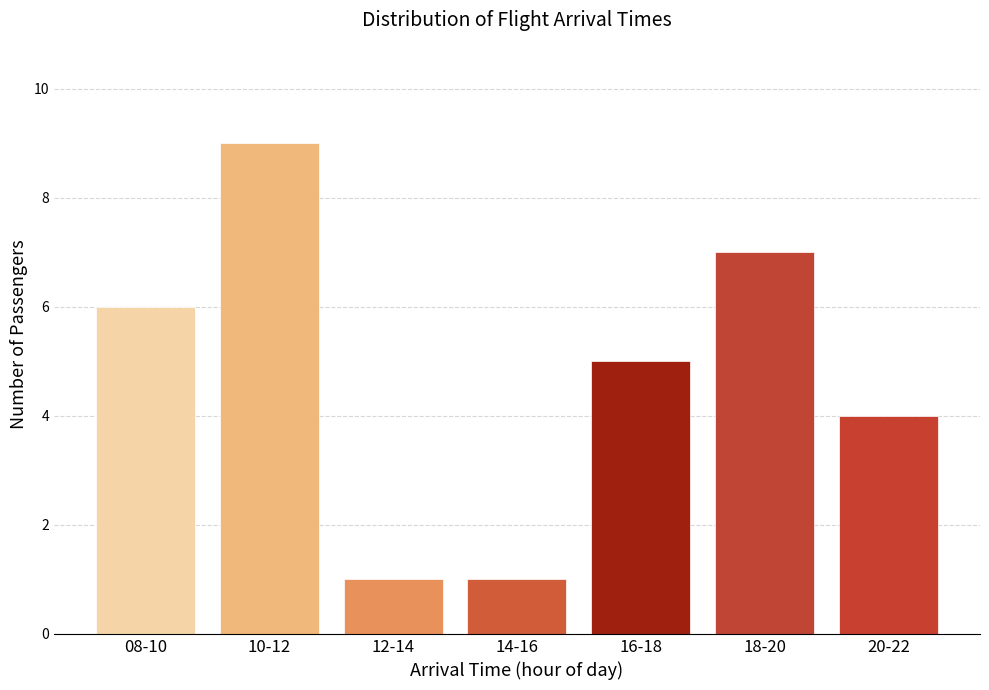

Reading left to right, what are all the values shown in this chart?

08-10=6	10-12=9	12-14=1	14-16=1	16-18=5	18-20=7	20-22=4